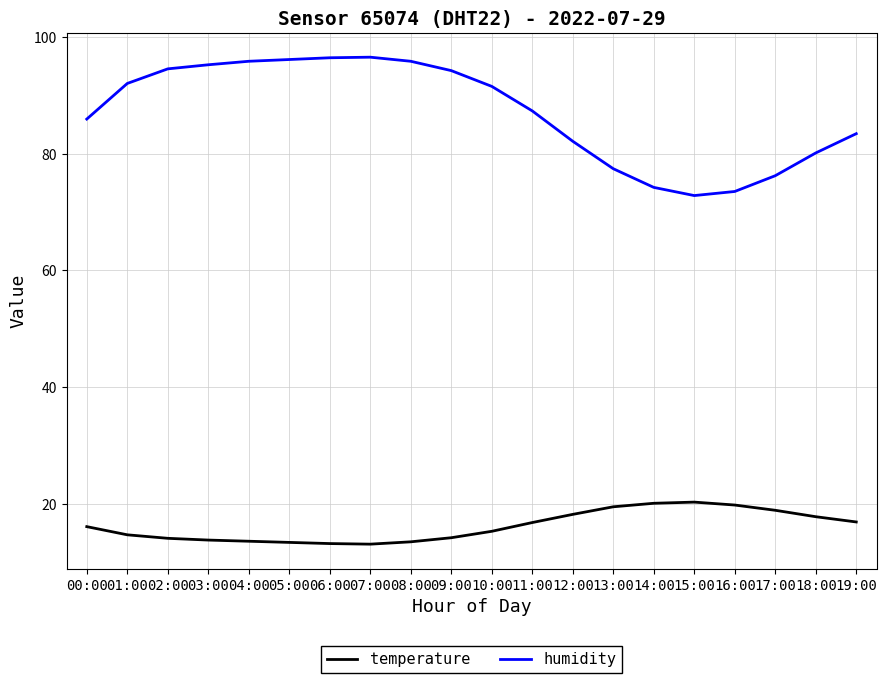

What is the difference between the maximum and minimum values in the humidity series?

23.7